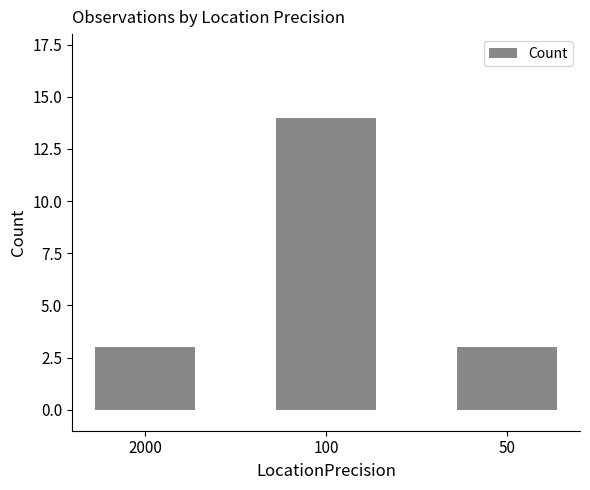

How many bars are there in total?

3